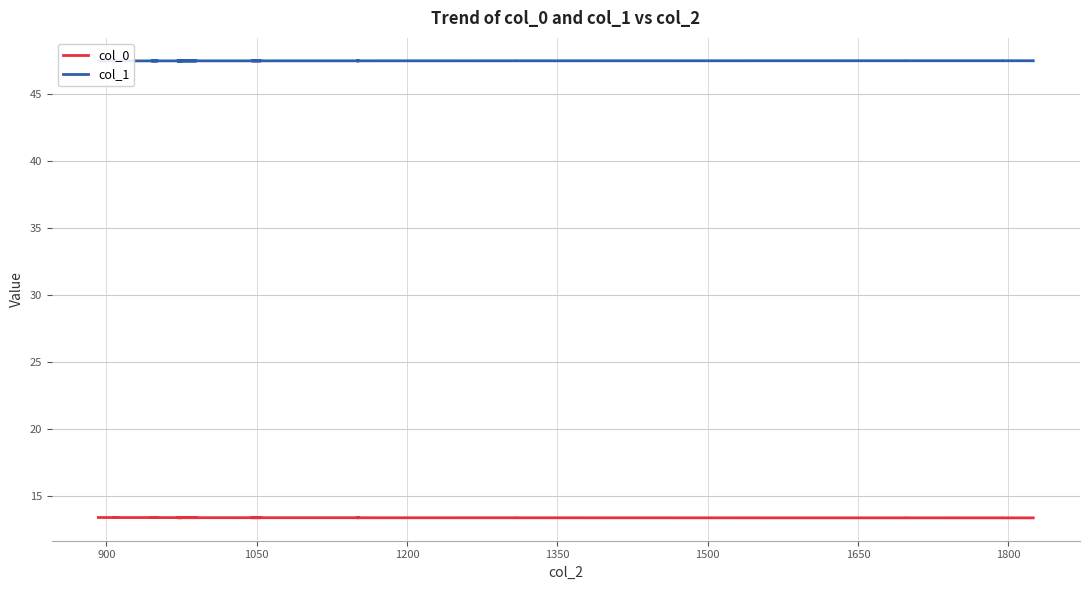

In col_0, how many points are higher than both neighbors (excluding endpoints)?

4